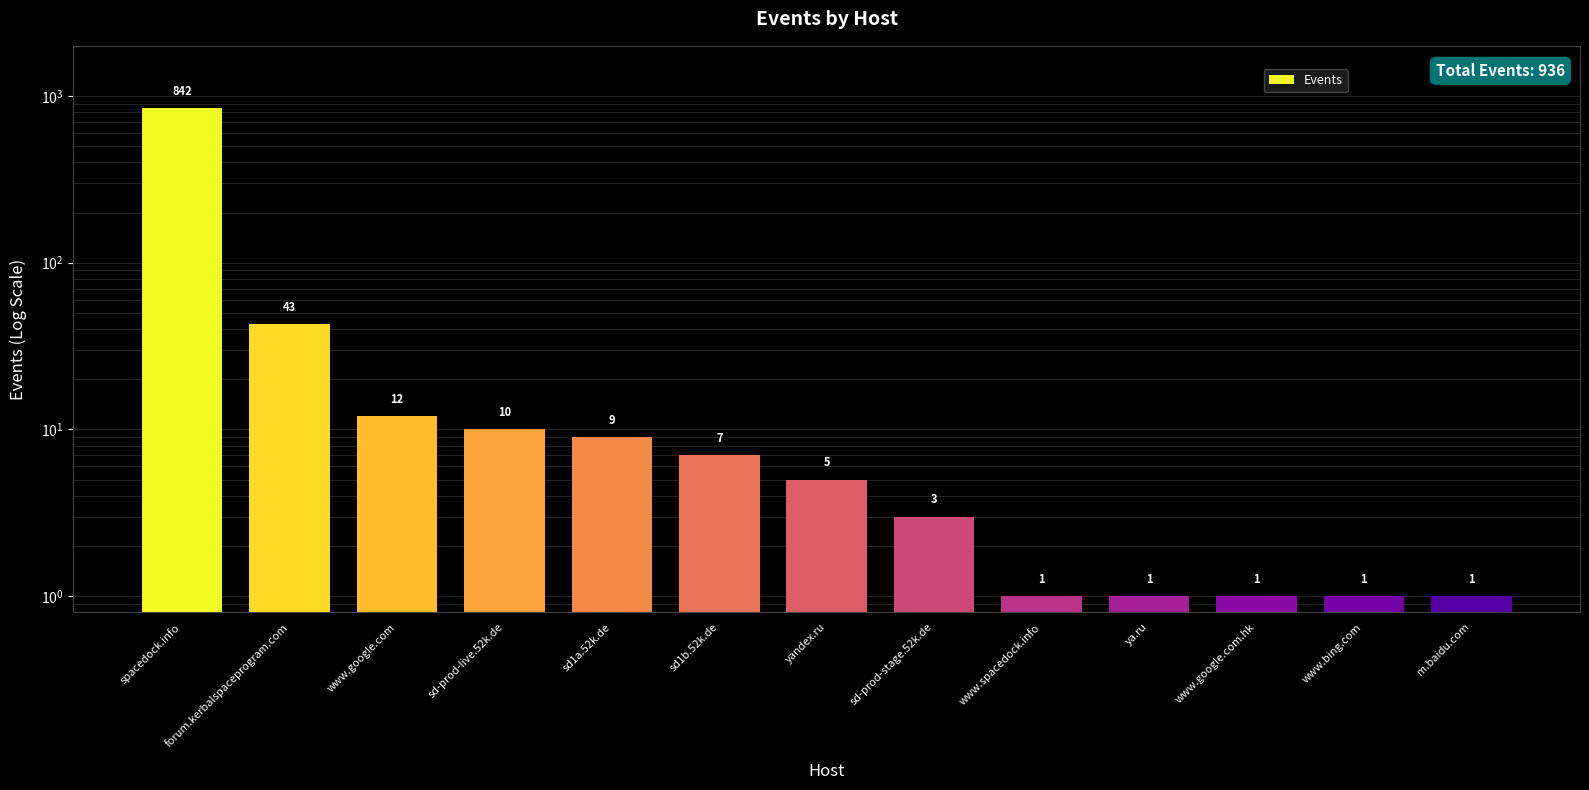

What is the label of the 3rd bar from the right?

www.google.com.hk